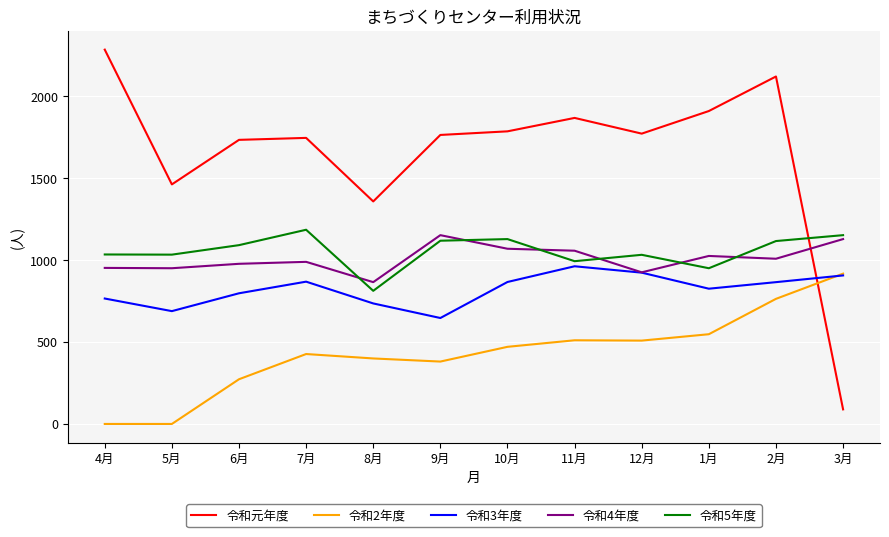

Which series has the widest spread of values?

令和元年度